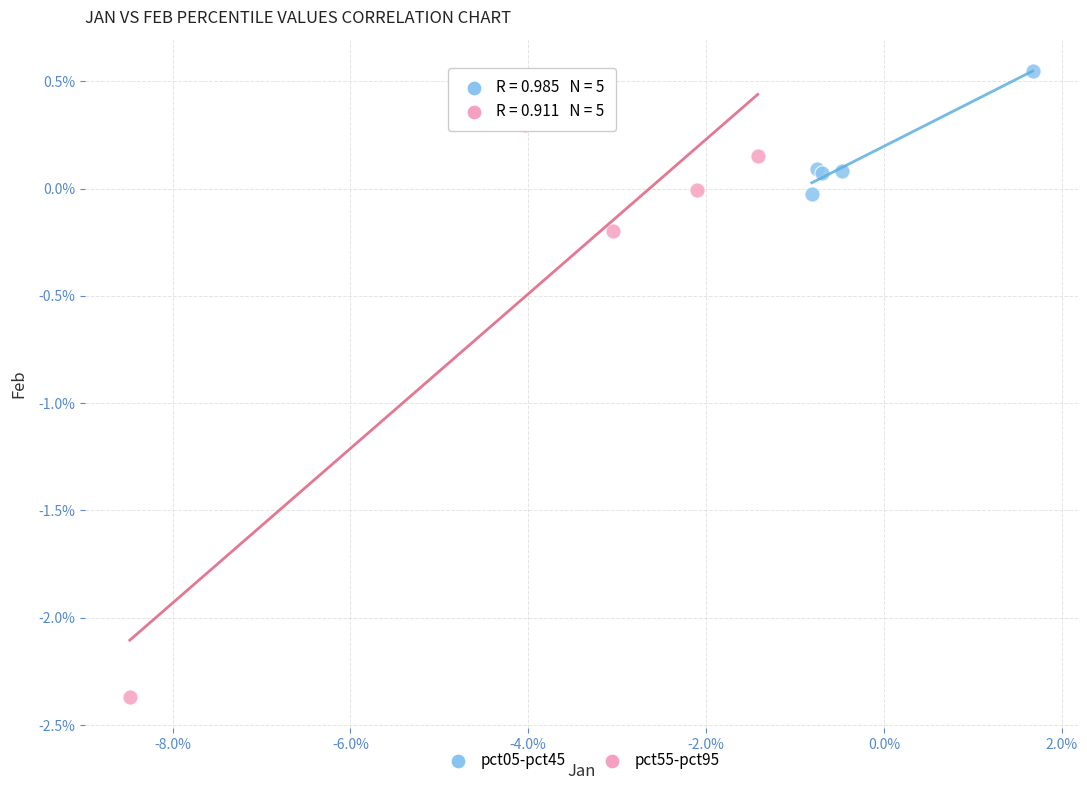

What are all the series names shown in the legend?

pct05-pct45, pct55-pct95